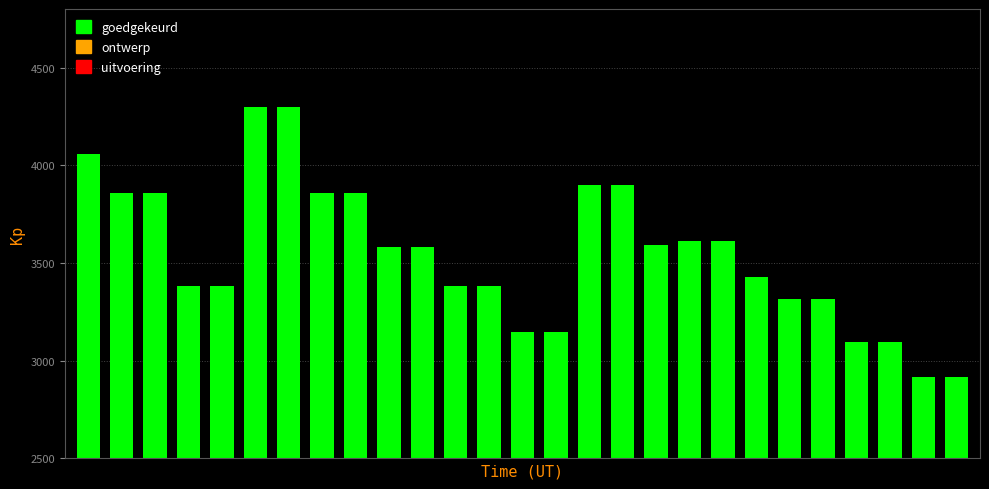

What is the greatest value displayed?

4300